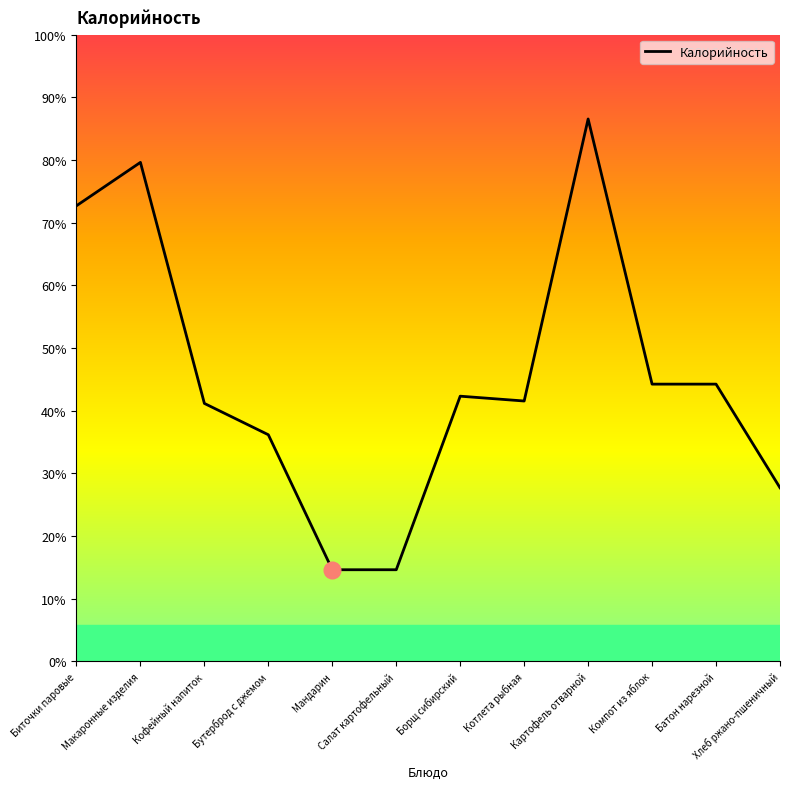

Does the chart have visible grid lines?

No